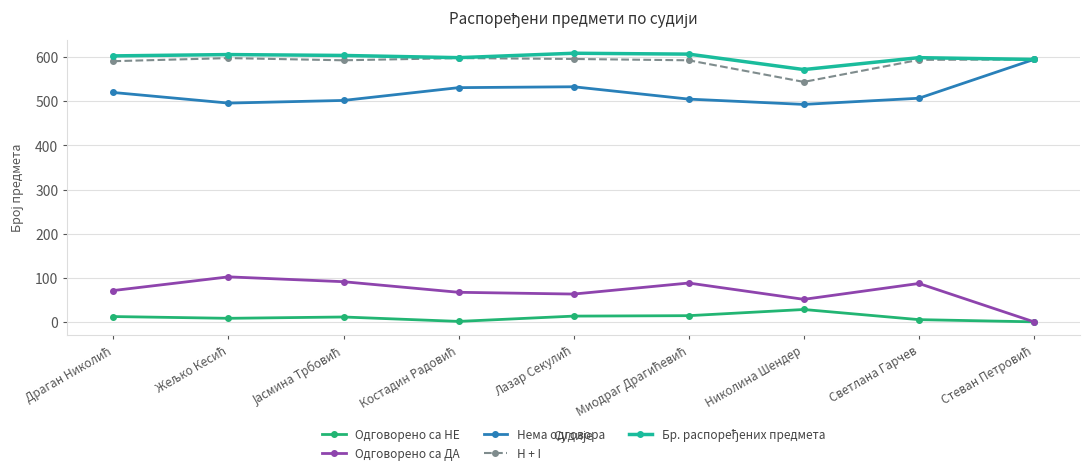

True or false: Одговорено са ДА and Нема одговора cross at least once.

False